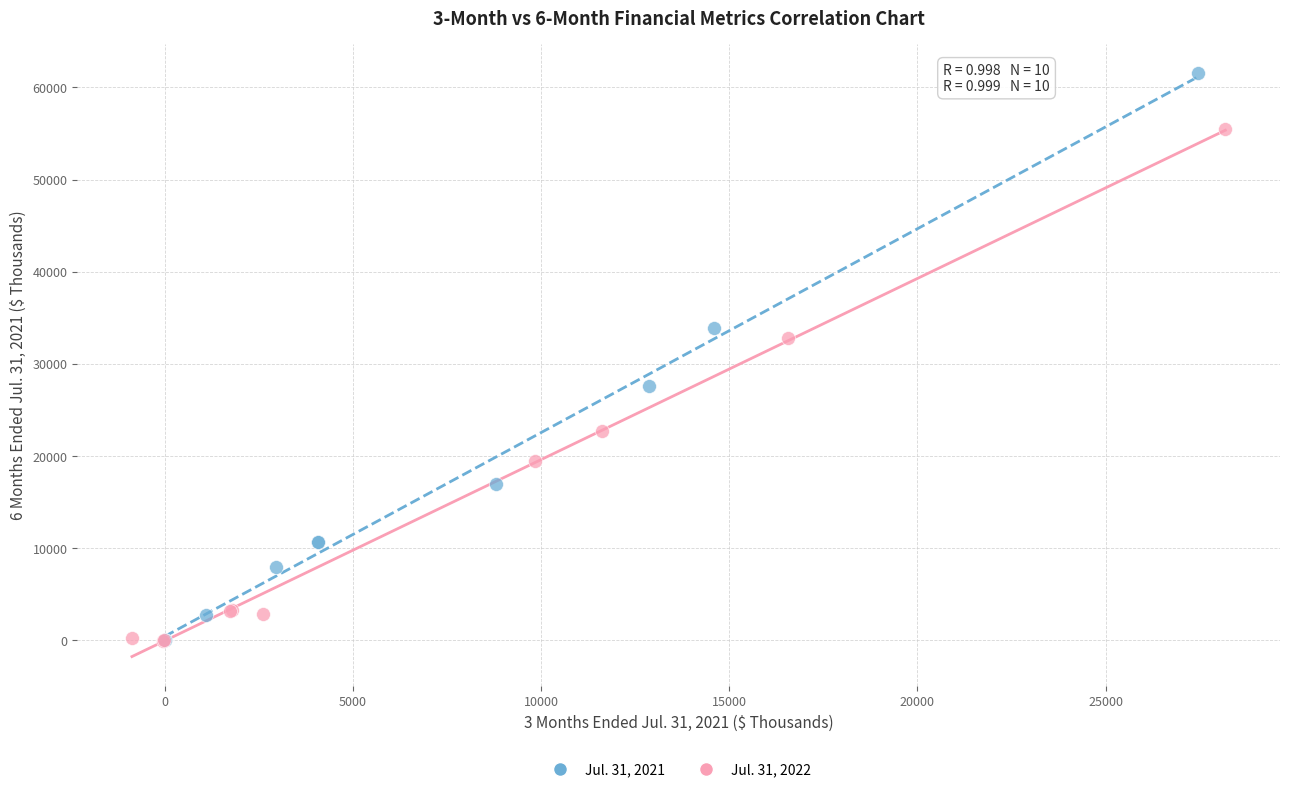

Which series contains the highest Y value?

Jul. 31, 2021